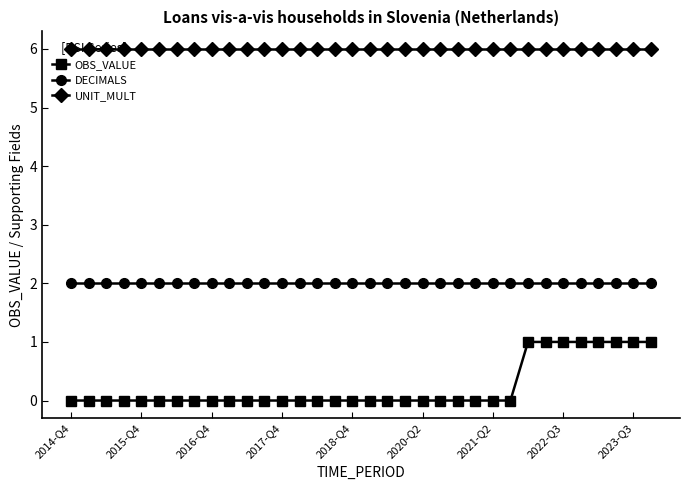

True or false: DECIMALS and UNIT_MULT intersect in this chart.

False